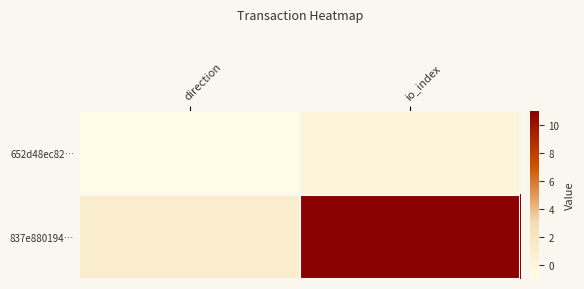

Which label corresponds to the largest value in the chart?

io_index